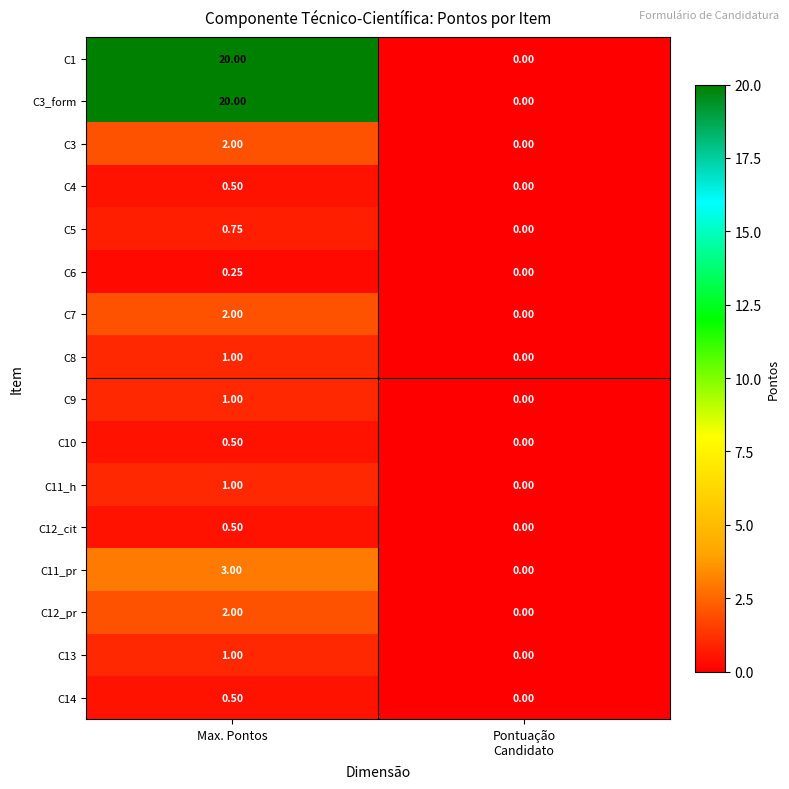

At which category does the chart reach its peak across all series?

Max. Pontos